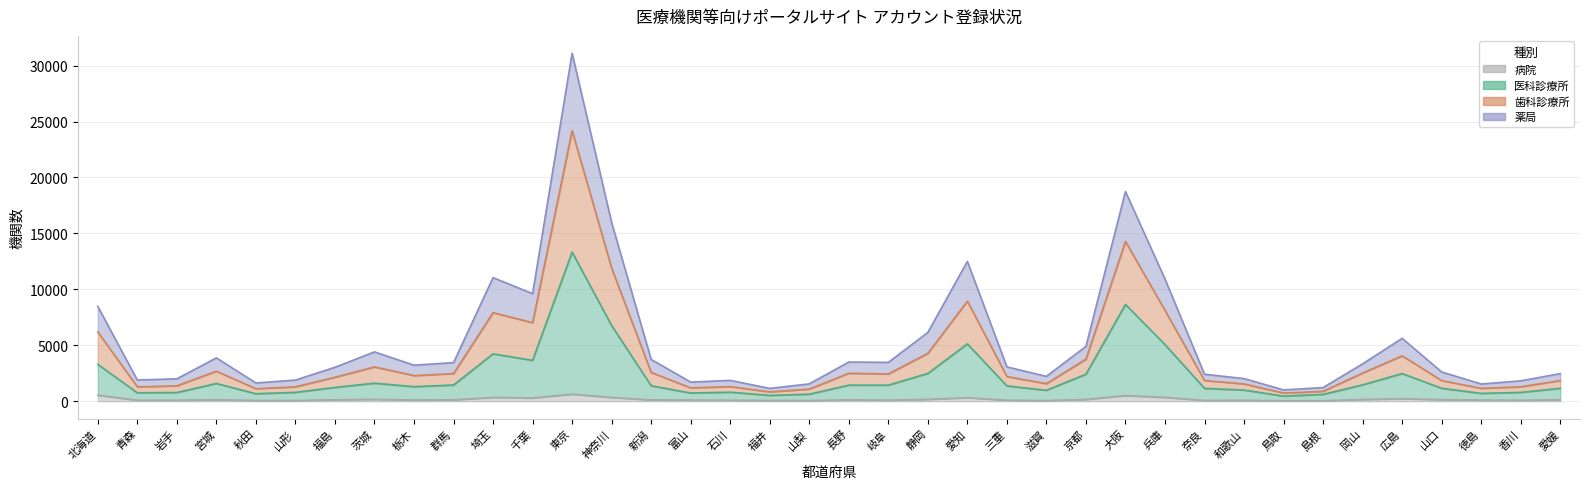

Between 長野 and 奈良, which is larger?

長野